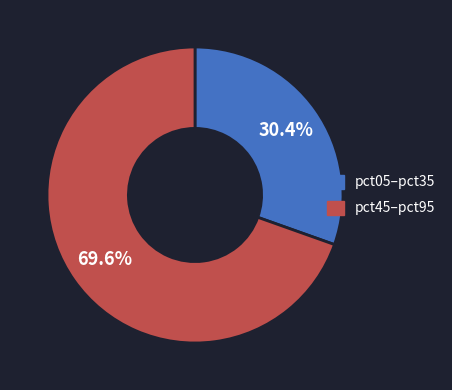

Is there any slice that represents more than half of the pie?

Yes